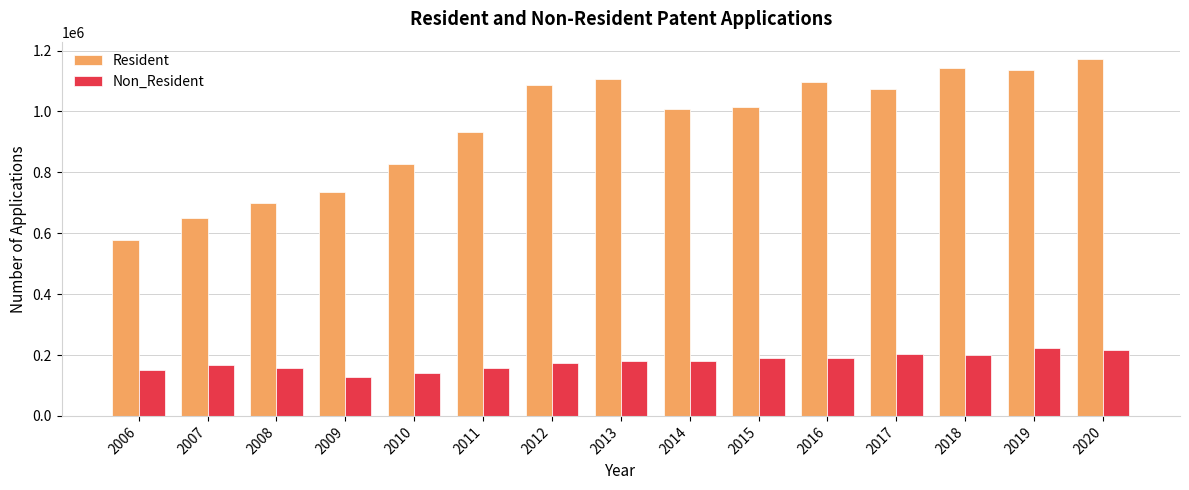

Which series has the largest range (max minus min)?

Resident